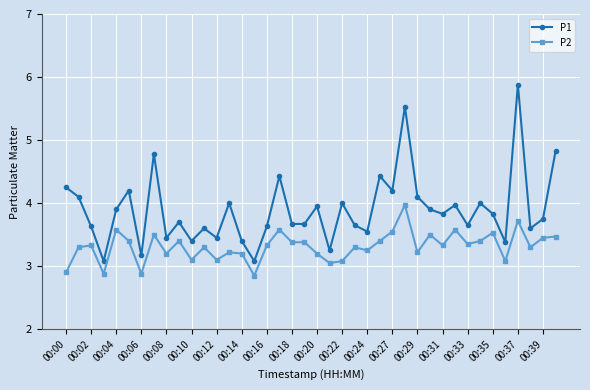

What is the smallest value displayed?

2.9